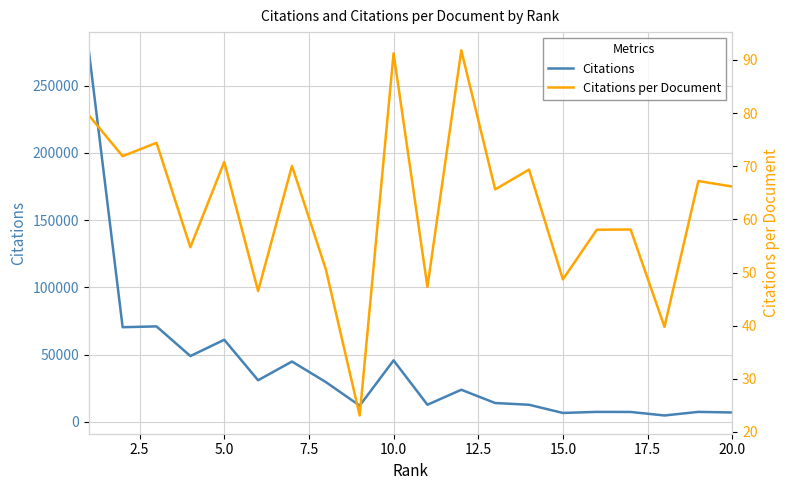

True or false: Citations has more than 0 points higher than both neighbors.

True